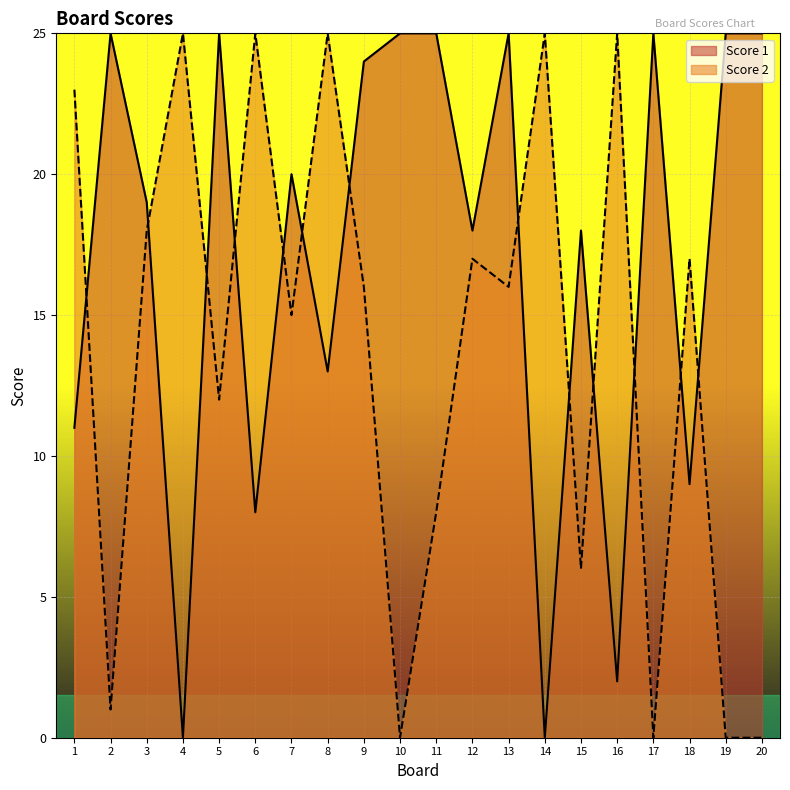

What are all the series names shown in the legend?

Score 1, Score 2